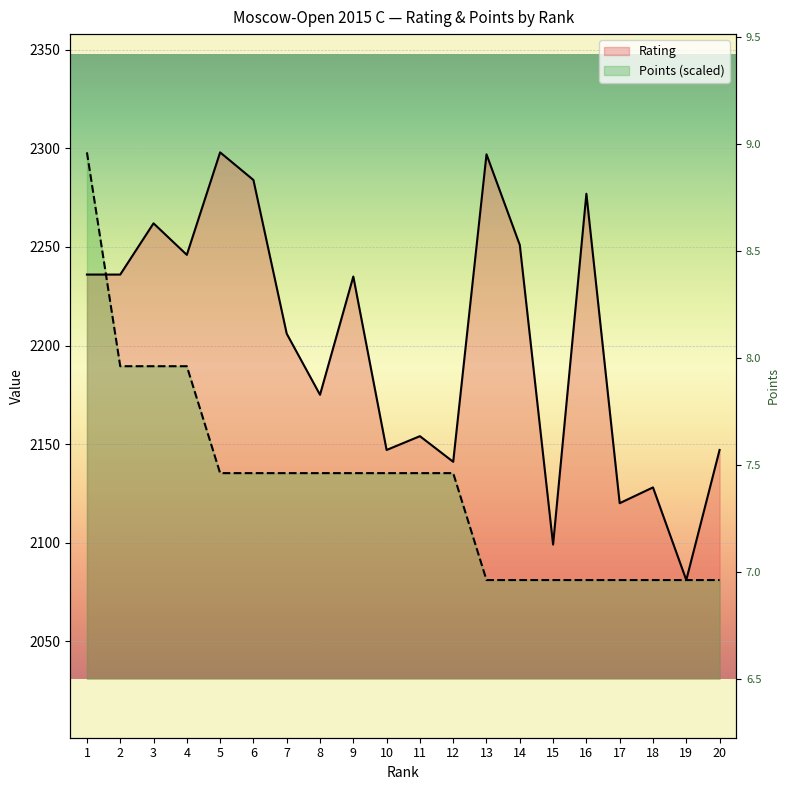

Between 15 and 19, which series saw the biggest shift?

Rating